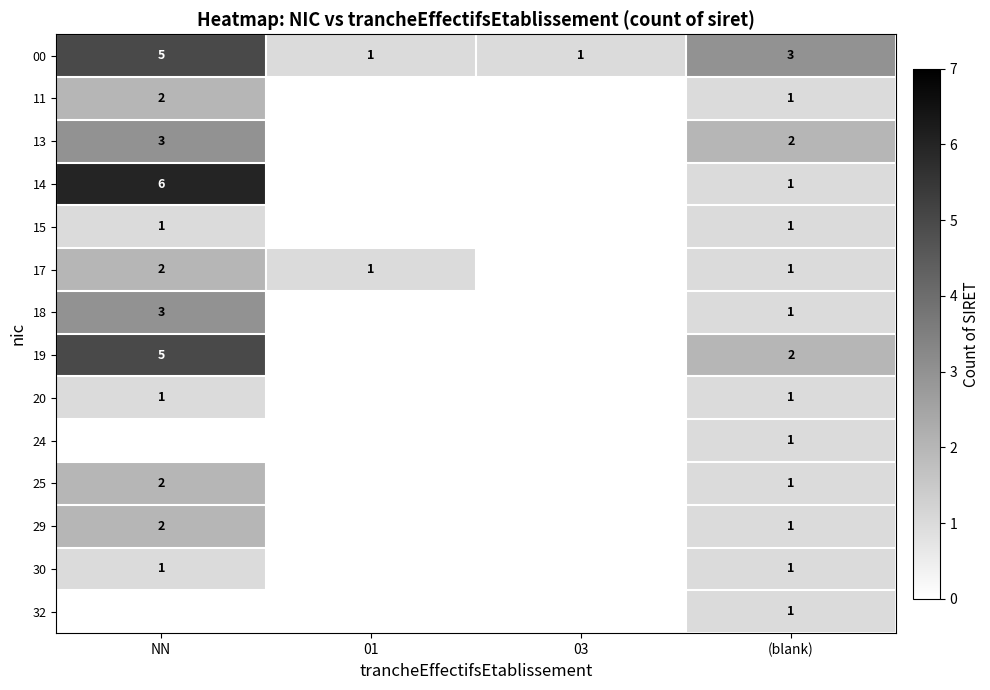

True or false: 20 has a value of 1 at (blank).

True